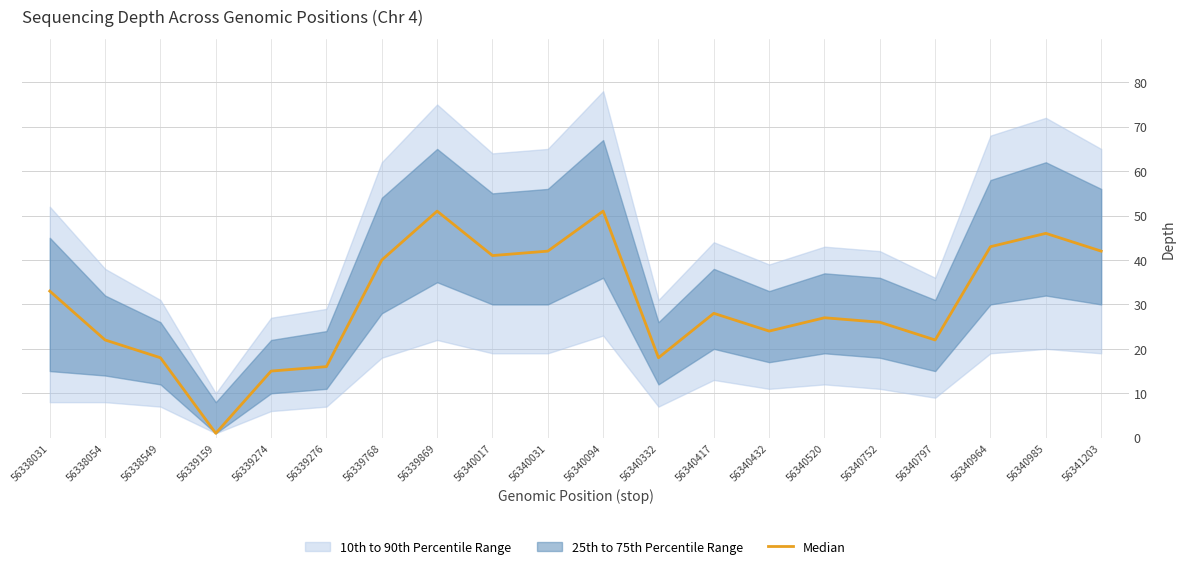

How many values exceed 28?

9